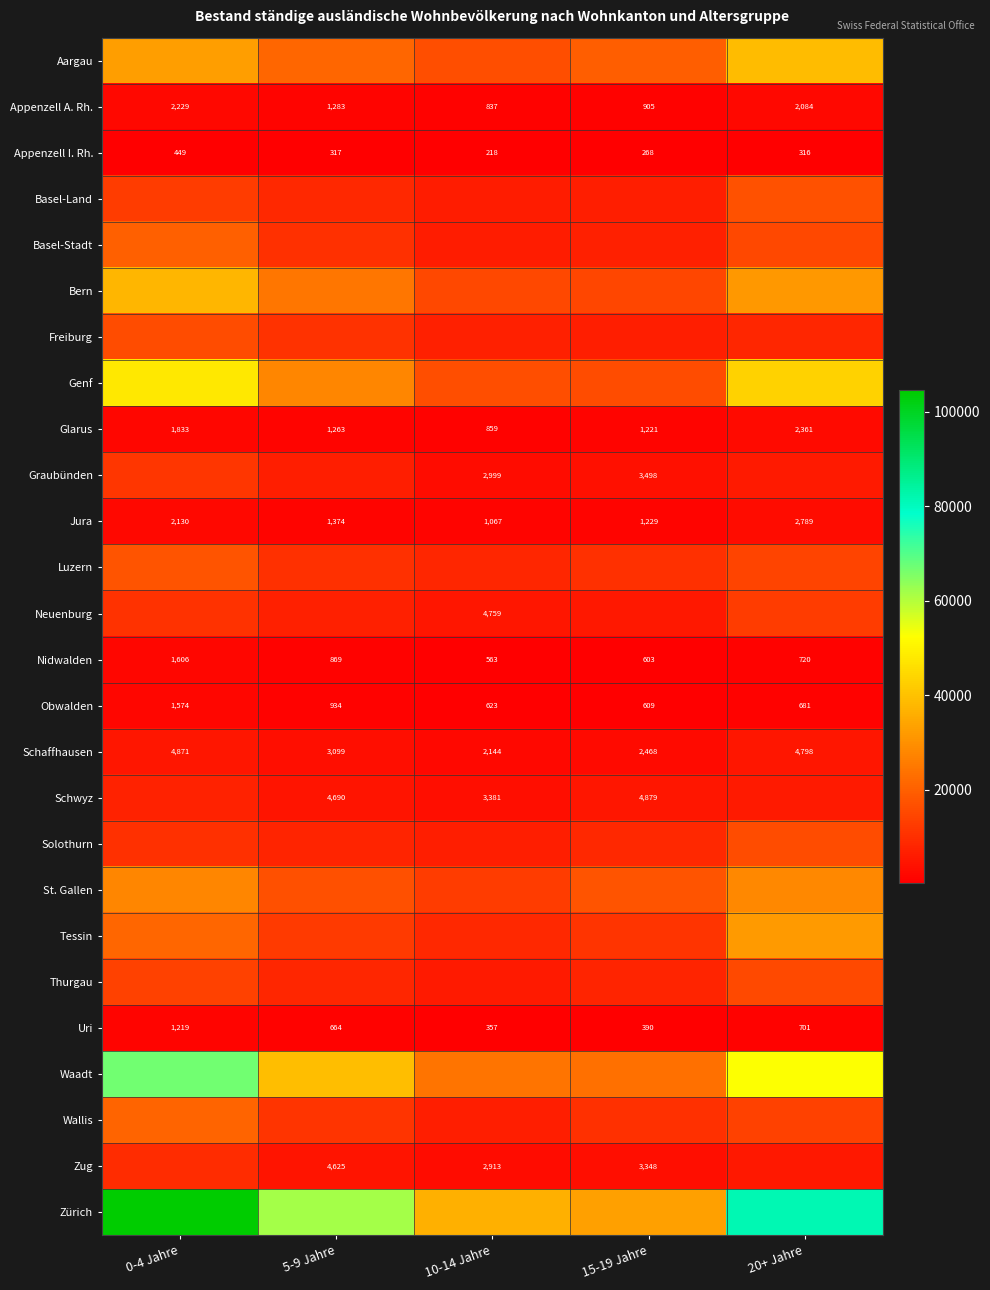

The value of Schaffhausen at 10-14 Jahre is 2144. True or false?

True